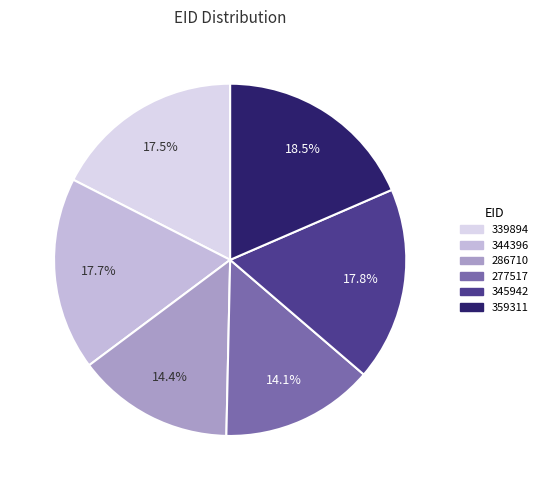

What portion of the pie excludes 344396?

82.3%